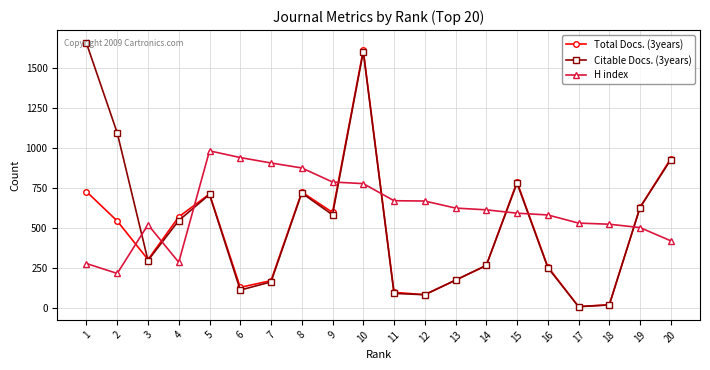

At which category is the sum across all series the highest?

10